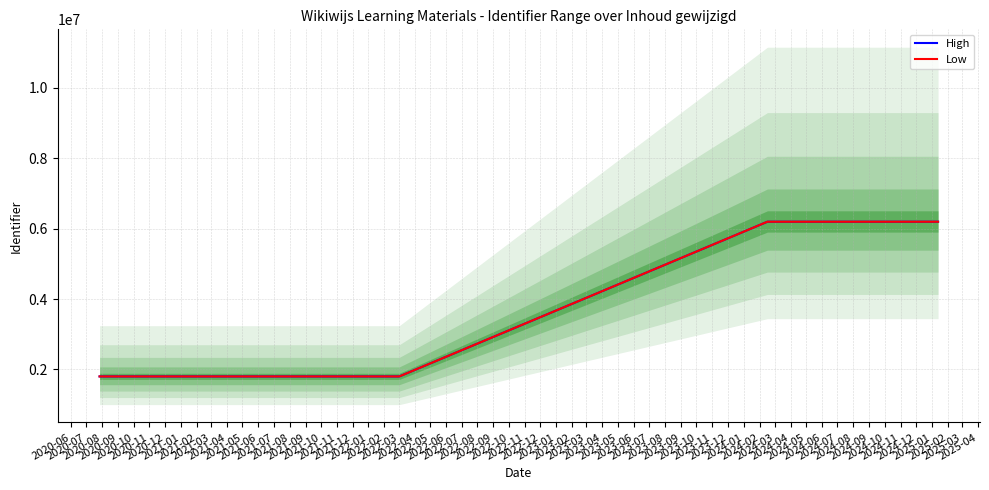

What is the difference between the maximum and second lowest values in the High series?

4396069.0